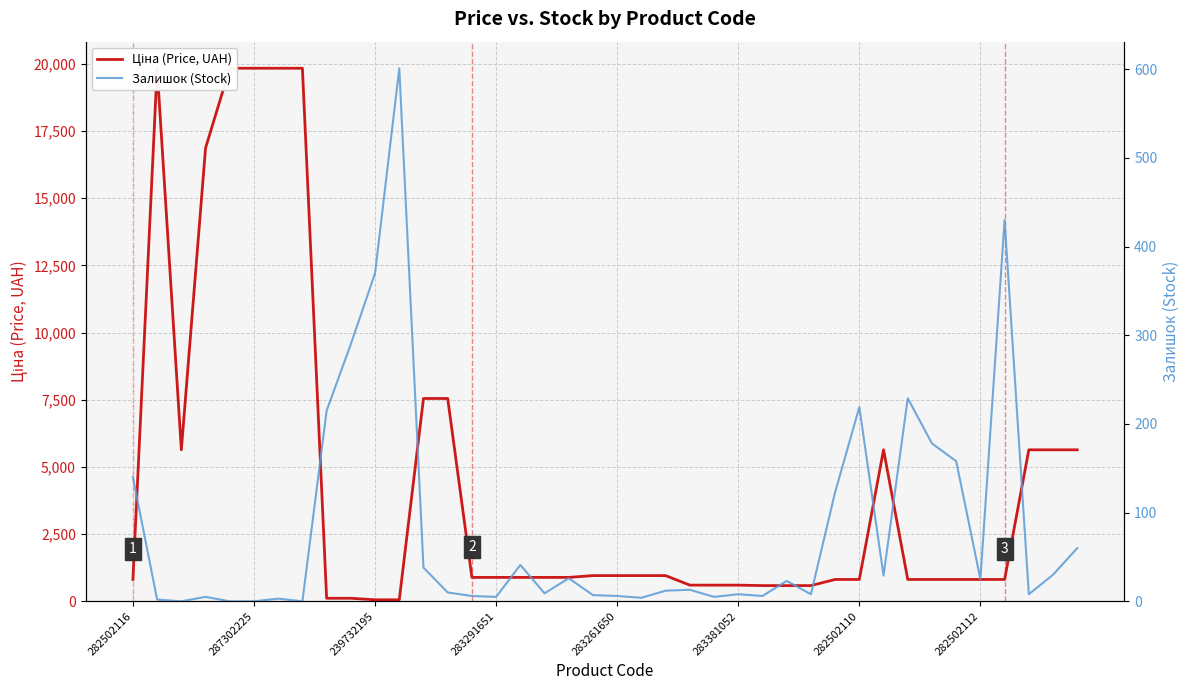

Rank the series at 29 from highest to lowest value.

Ціна (Price, UAH), Залишок (Stock)